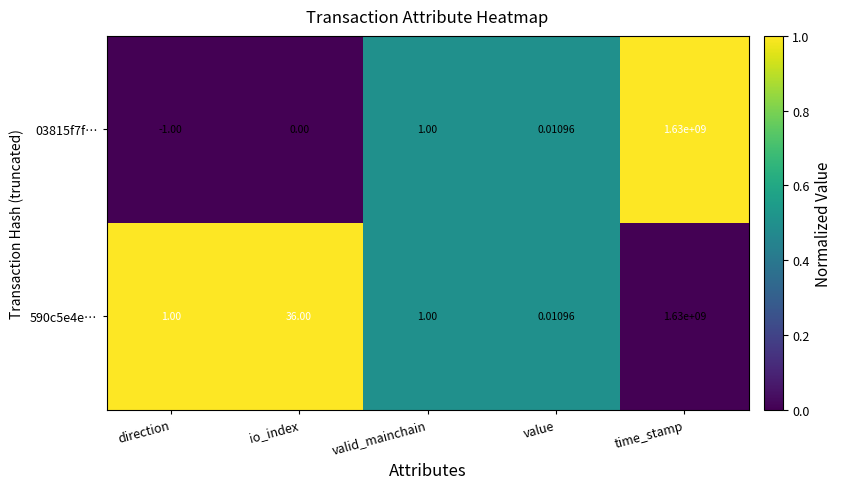

At which category is the sum across all series the highest?

time_stamp